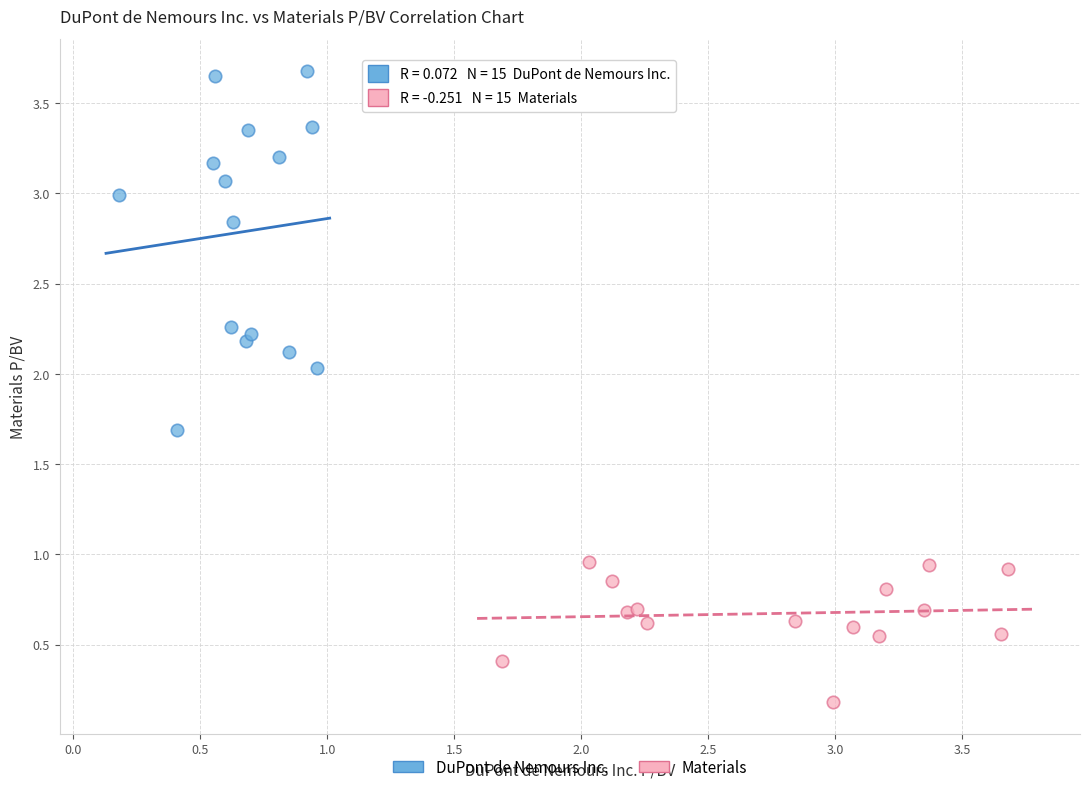

Which series reaches the maximum Y coordinate?

DuPont de Nemours Inc.